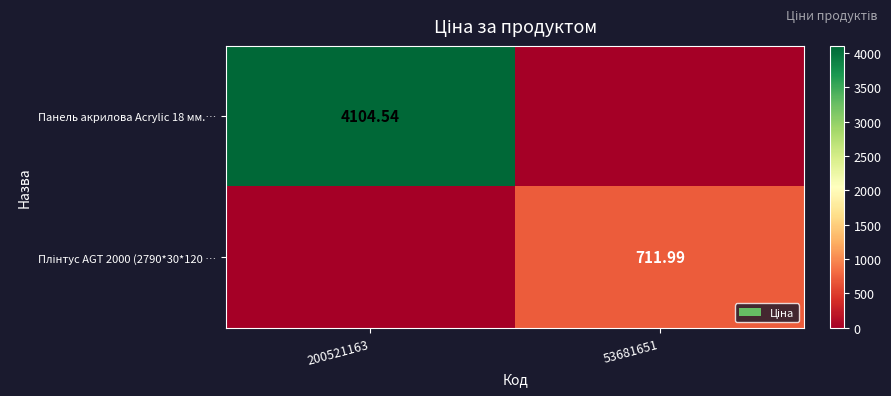

The Панель акрилова Acrylic 18 мм.… series shows 0.0 at 53681651. True or false?

True